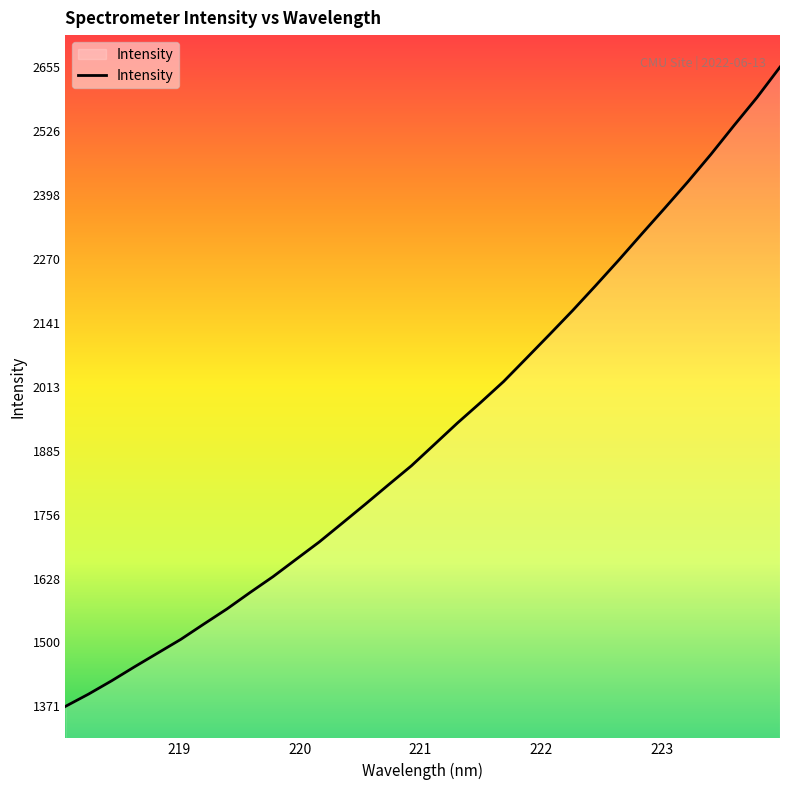

How many lines are shown in the chart?

1